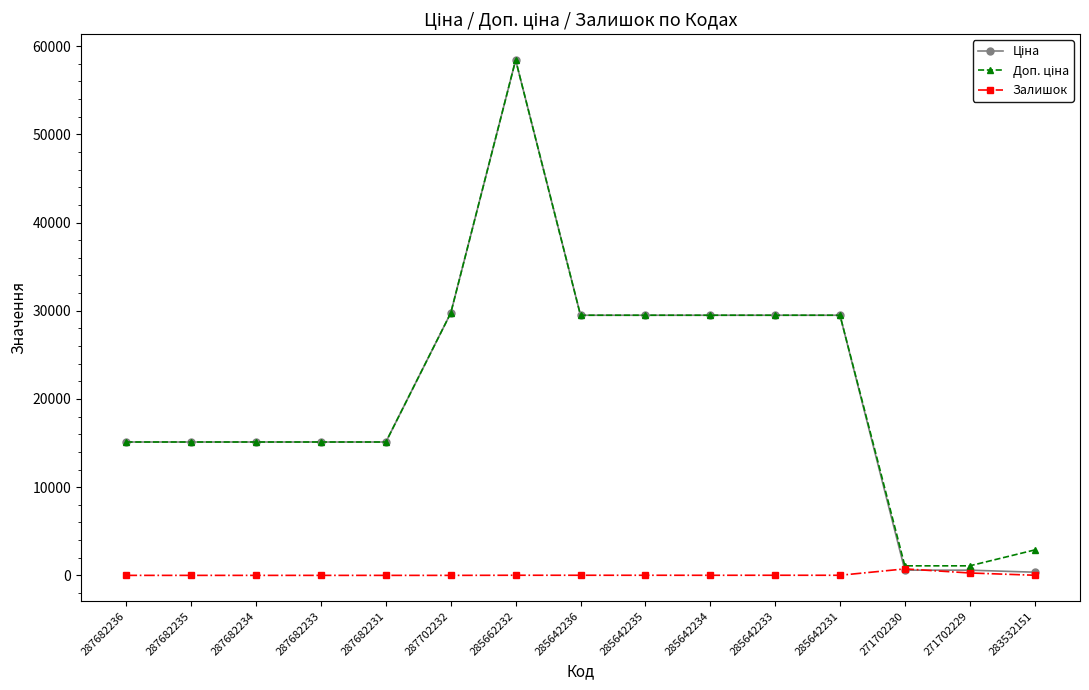

How many series are shown in this chart?

3